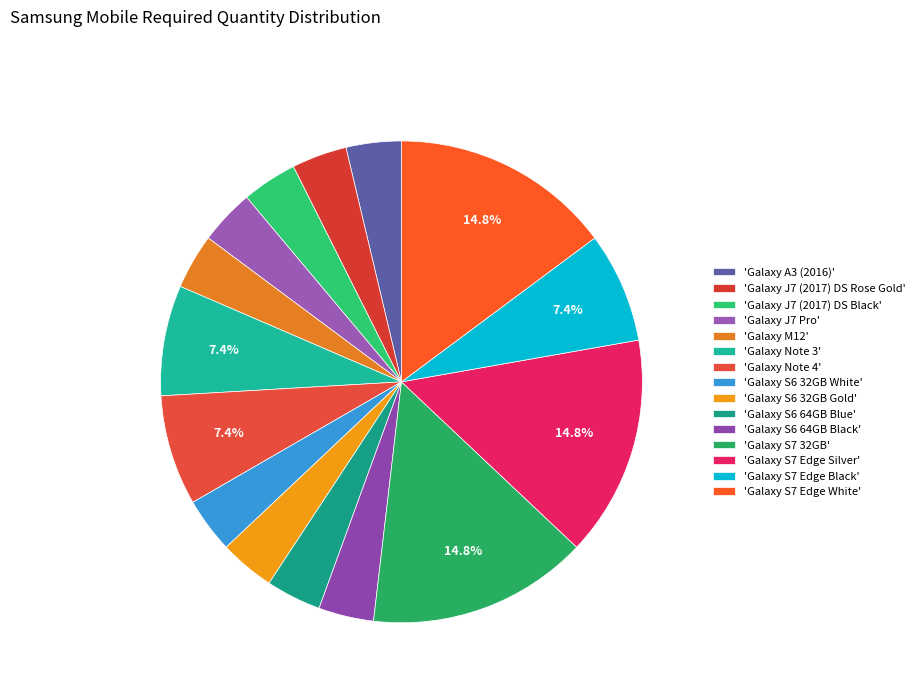

Count the number of slices in the pie.

15